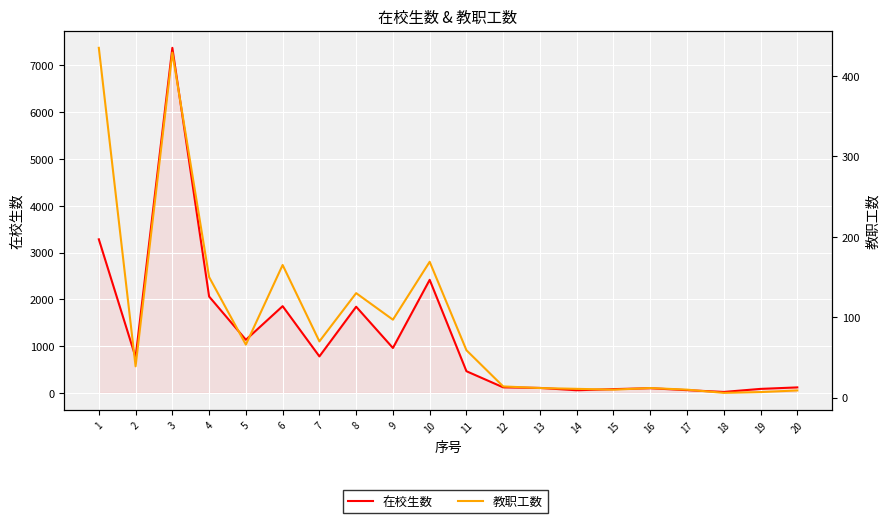

At how many categories does at least one series exceed 4704?

1